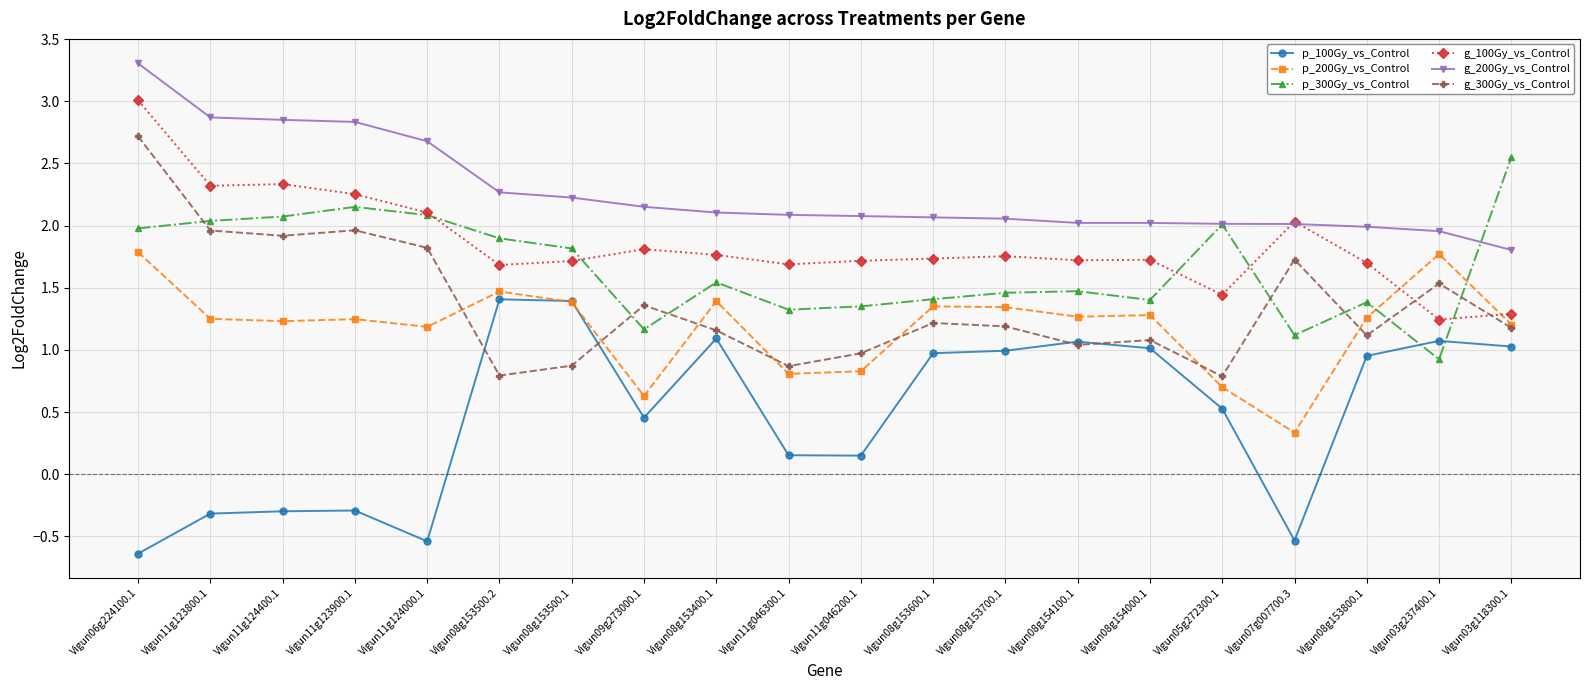

True or false: p_200Gy_vs_Control and p_300Gy_vs_Control intersect in this chart.

True